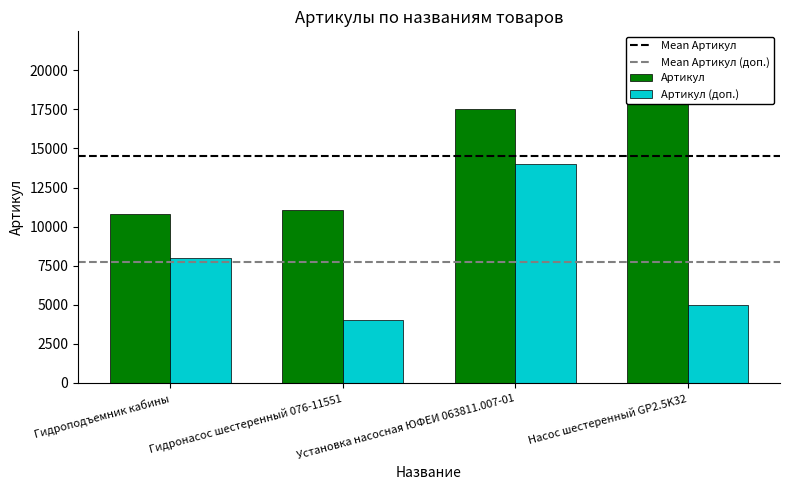

What is the difference between the maximum and minimum values?

7966